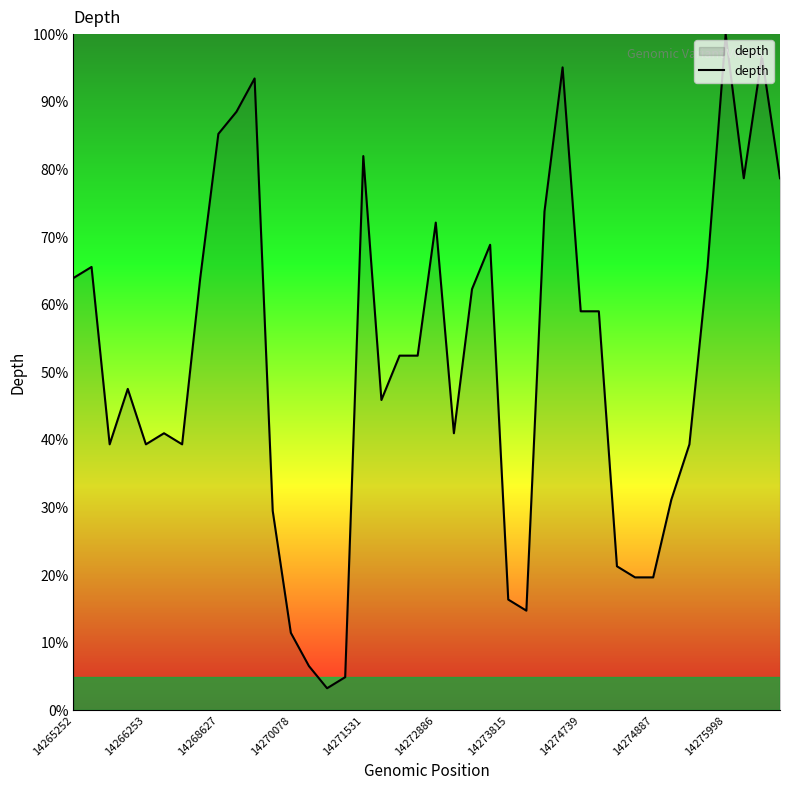

What is the minimum value shown in the chart?

3.3